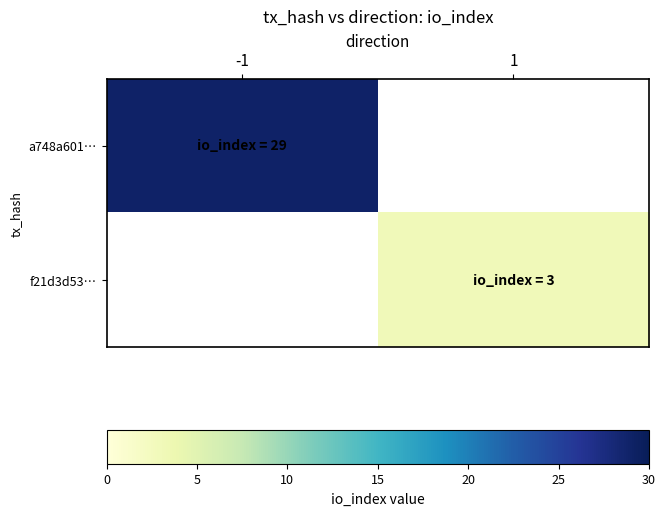

What is the maximum value shown in the chart?

29